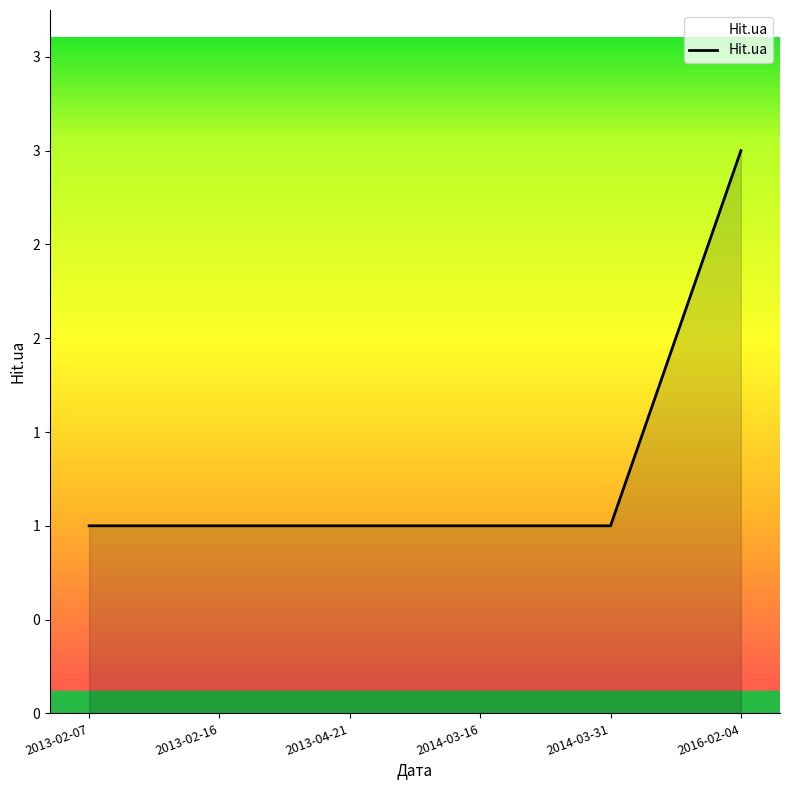

Approximately how many times larger is the value at 2013-04-21 compared to 2013-02-16?

1.0